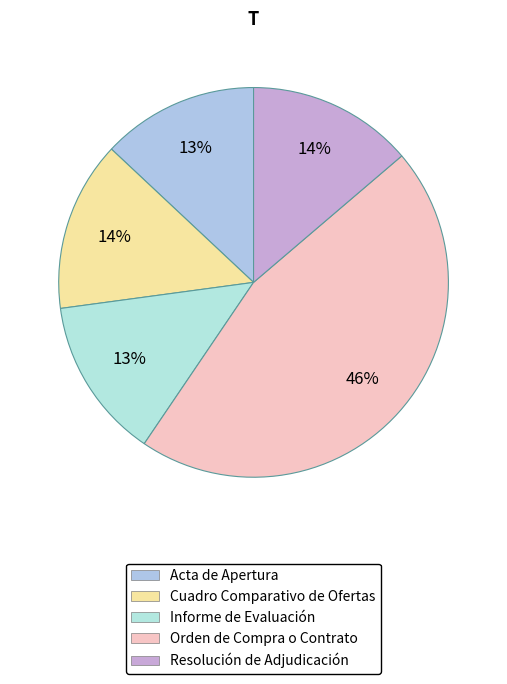

Approximately how many times larger is the value at Informe de Evaluación compared to Orden de Compra o Contrato?

0.3